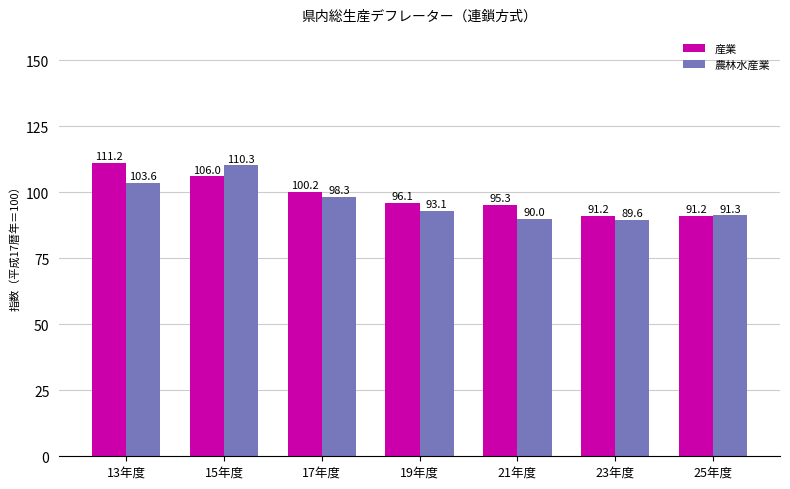

Is the value of 産業 at 23年度 greater than the value of 農林水産業 at 25年度?

No